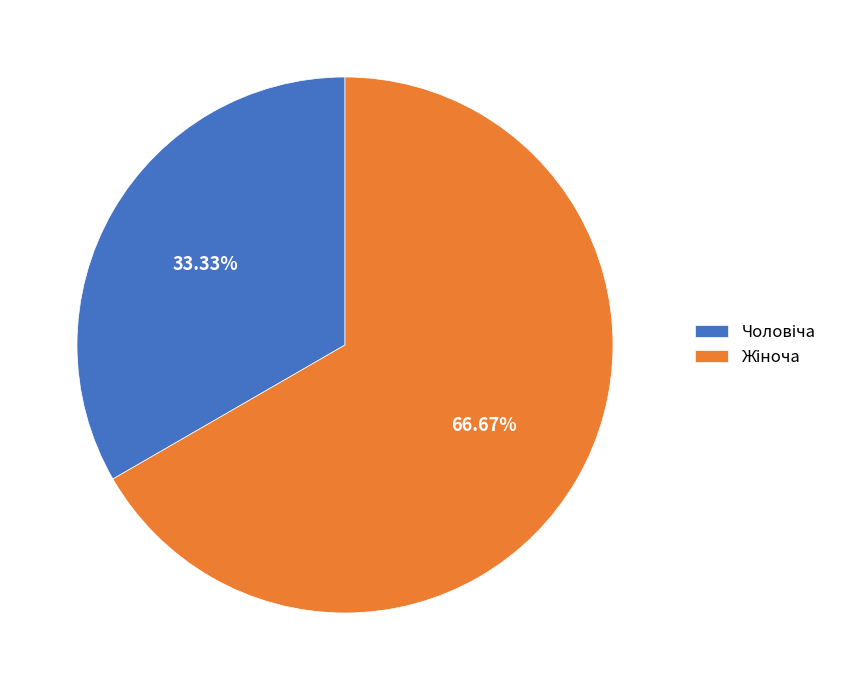

Is there a majority slice in this chart?

Yes